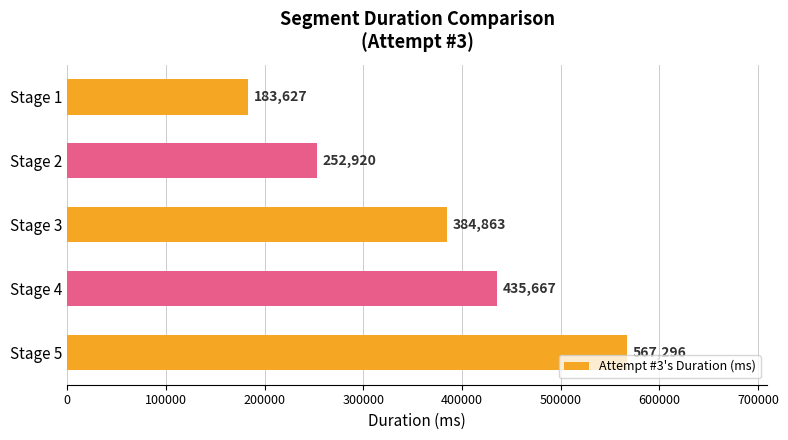

Is it true that the value at Stage 2 is 252920?

True